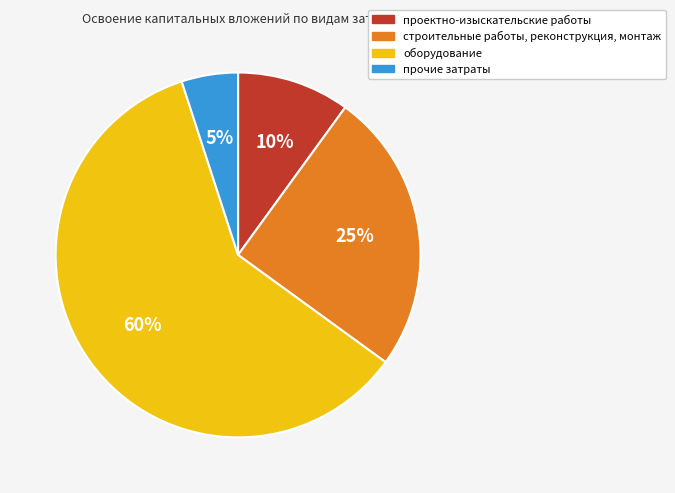

How many segments does this pie chart have?

4